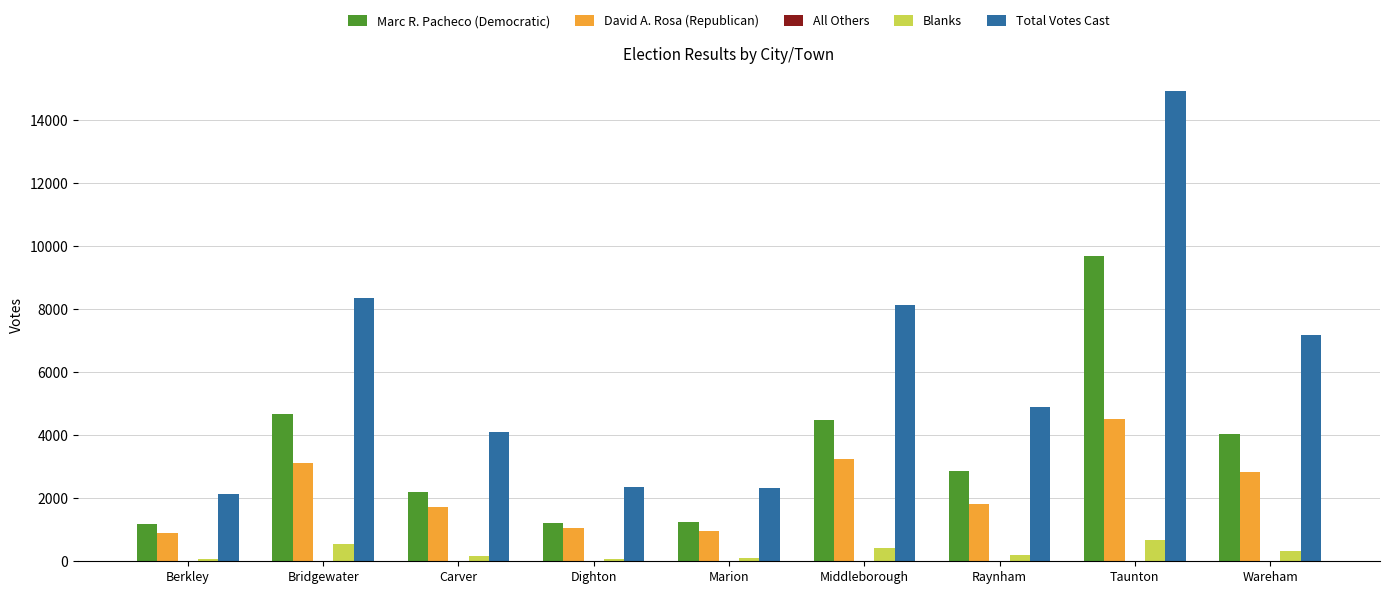

At which label is Blanks closest to 381?

Middleborough